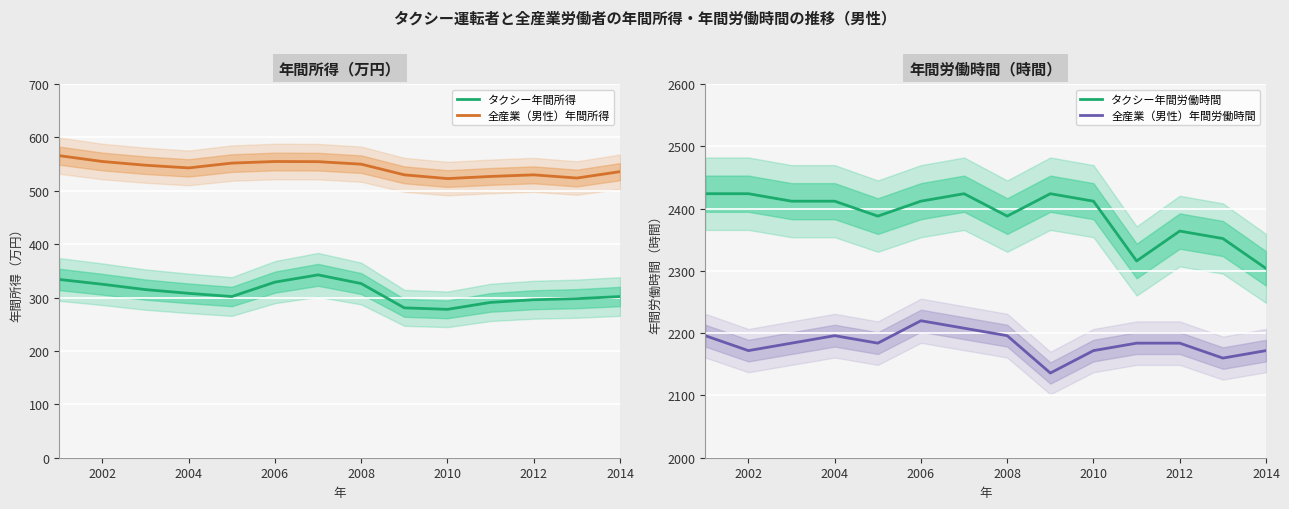

What is the sum of all 全産業（男性）年間労働時間 values?

30564